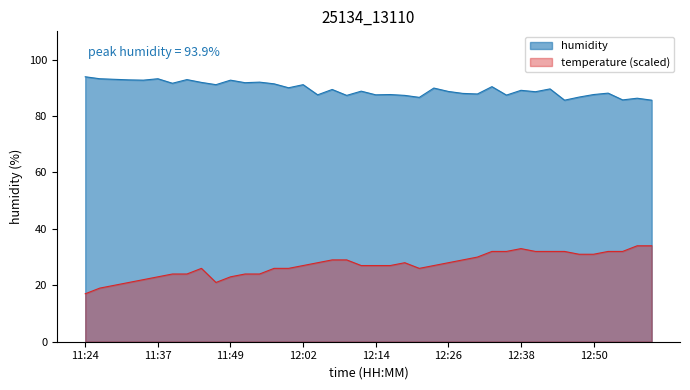

At which category does humidity reach its first local valley?

11:34